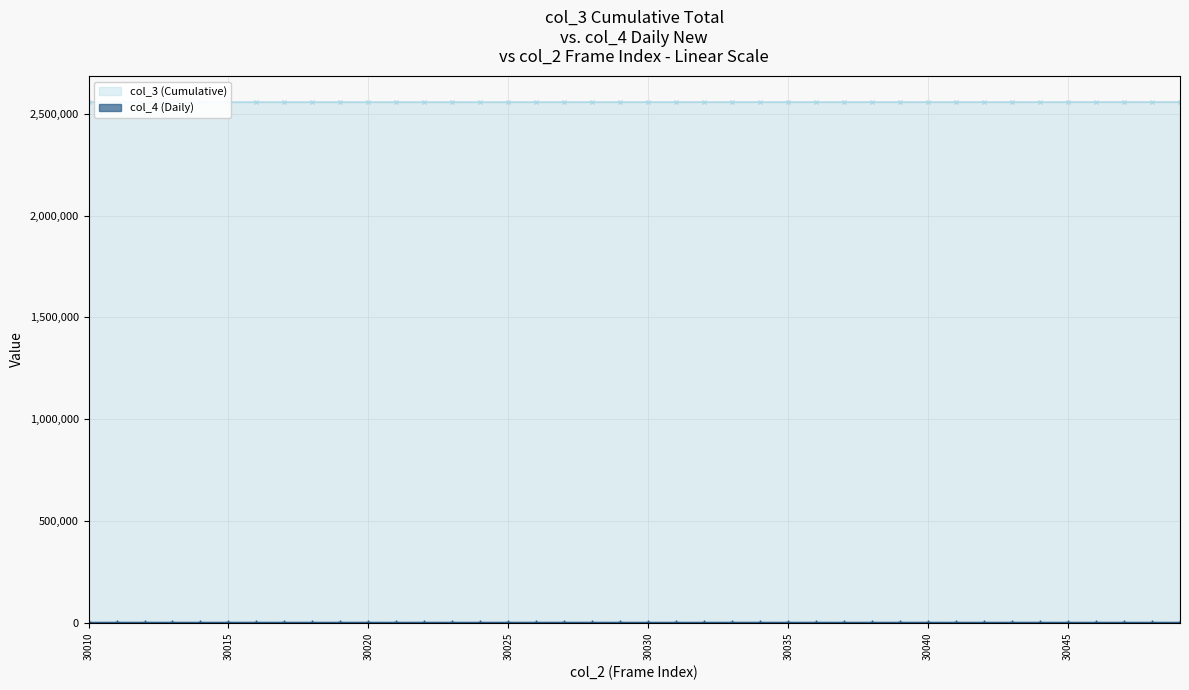

Is the value of col_4 (Daily) at 30042 greater than the value of col_3 (Cumulative) at 30023?

No